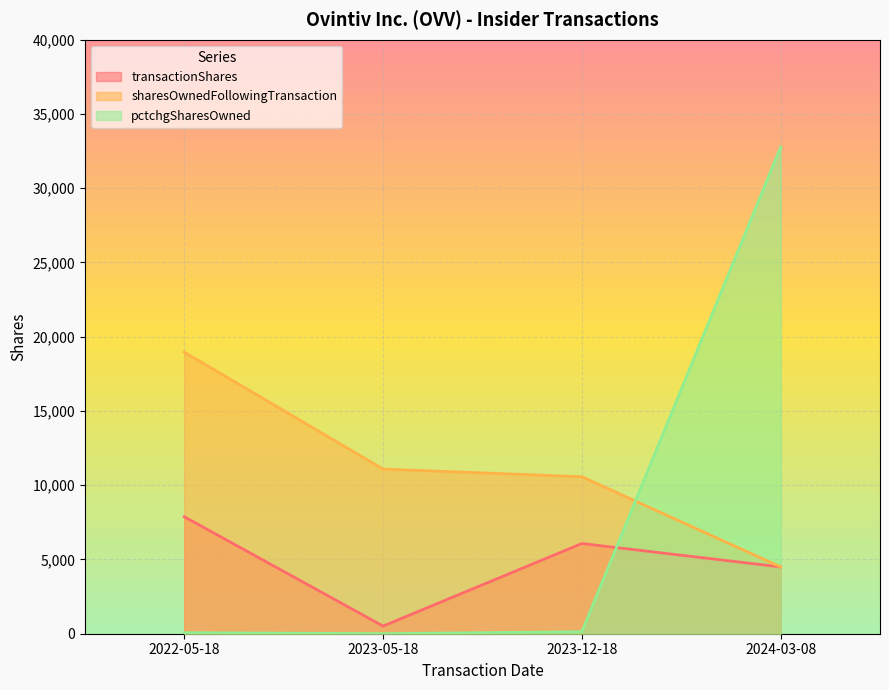

What is the total value across all series at 2024-03-08?

41765